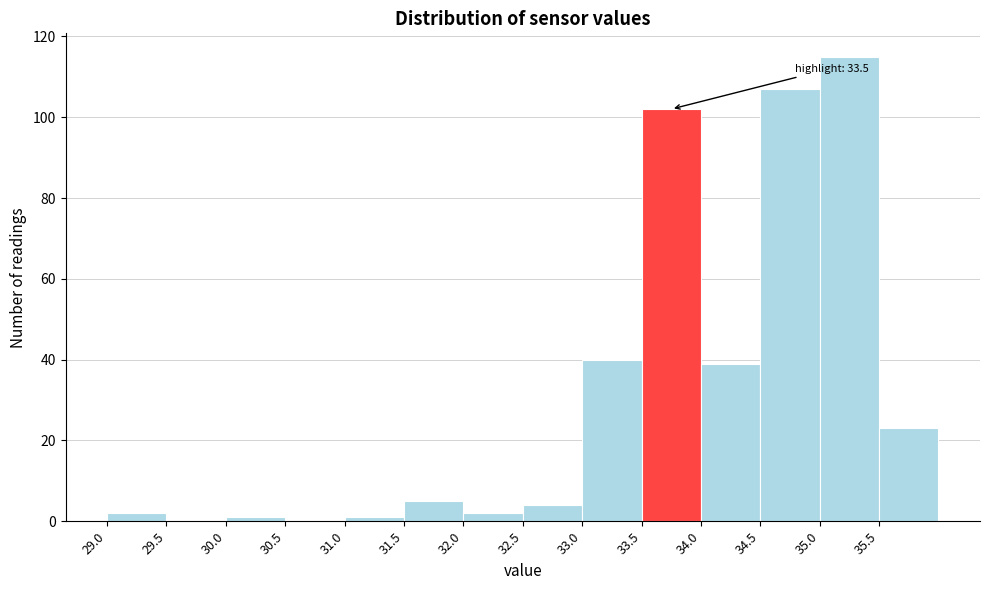

Which range on the x-axis has the tallest bar?

35.0 to 35.5